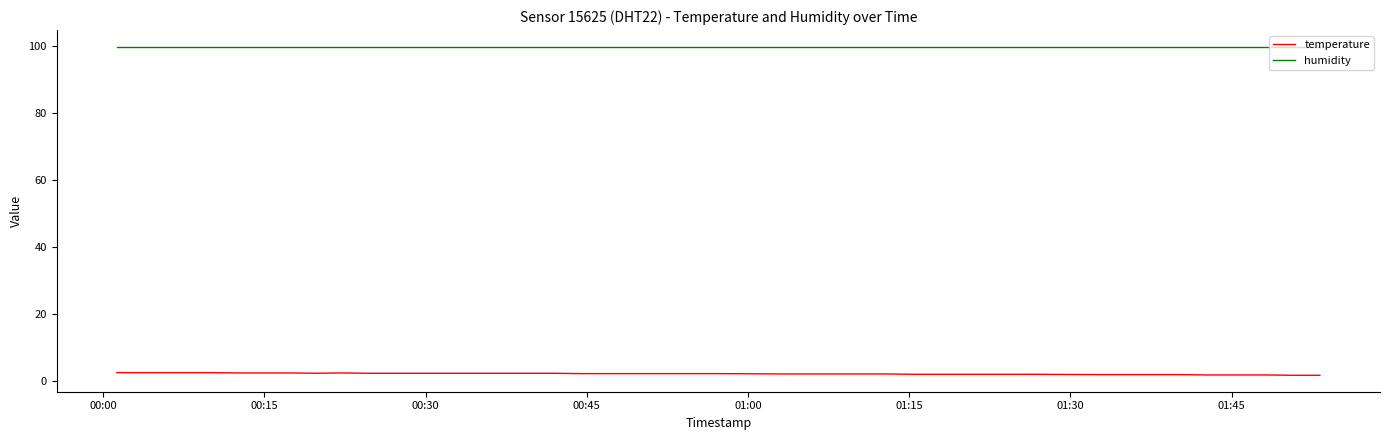

List the series in order of their overall mean, highest first.

humidity, temperature